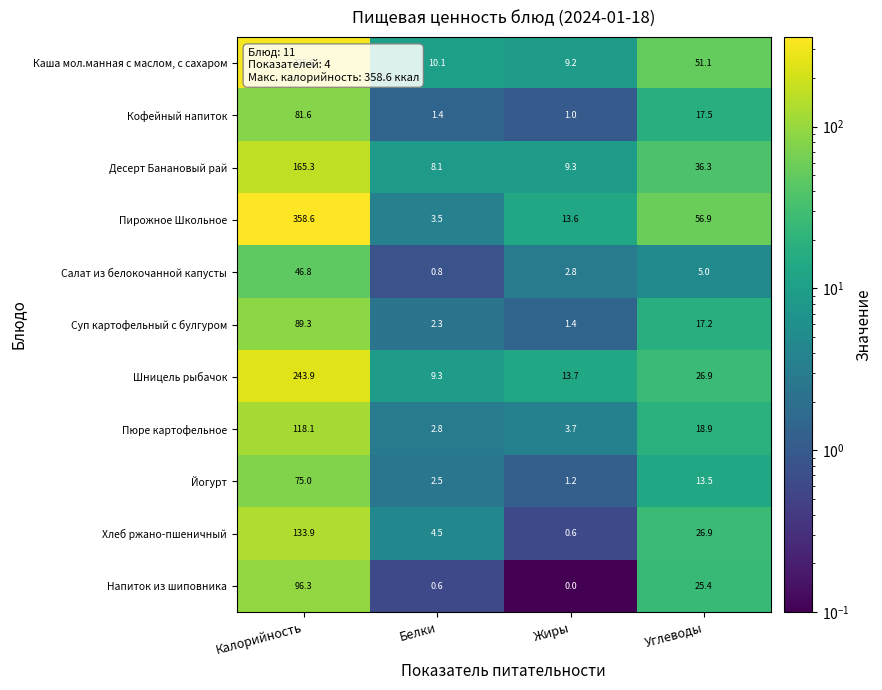

At which label is Шницель рыбачок closest to 126?

Углеводы